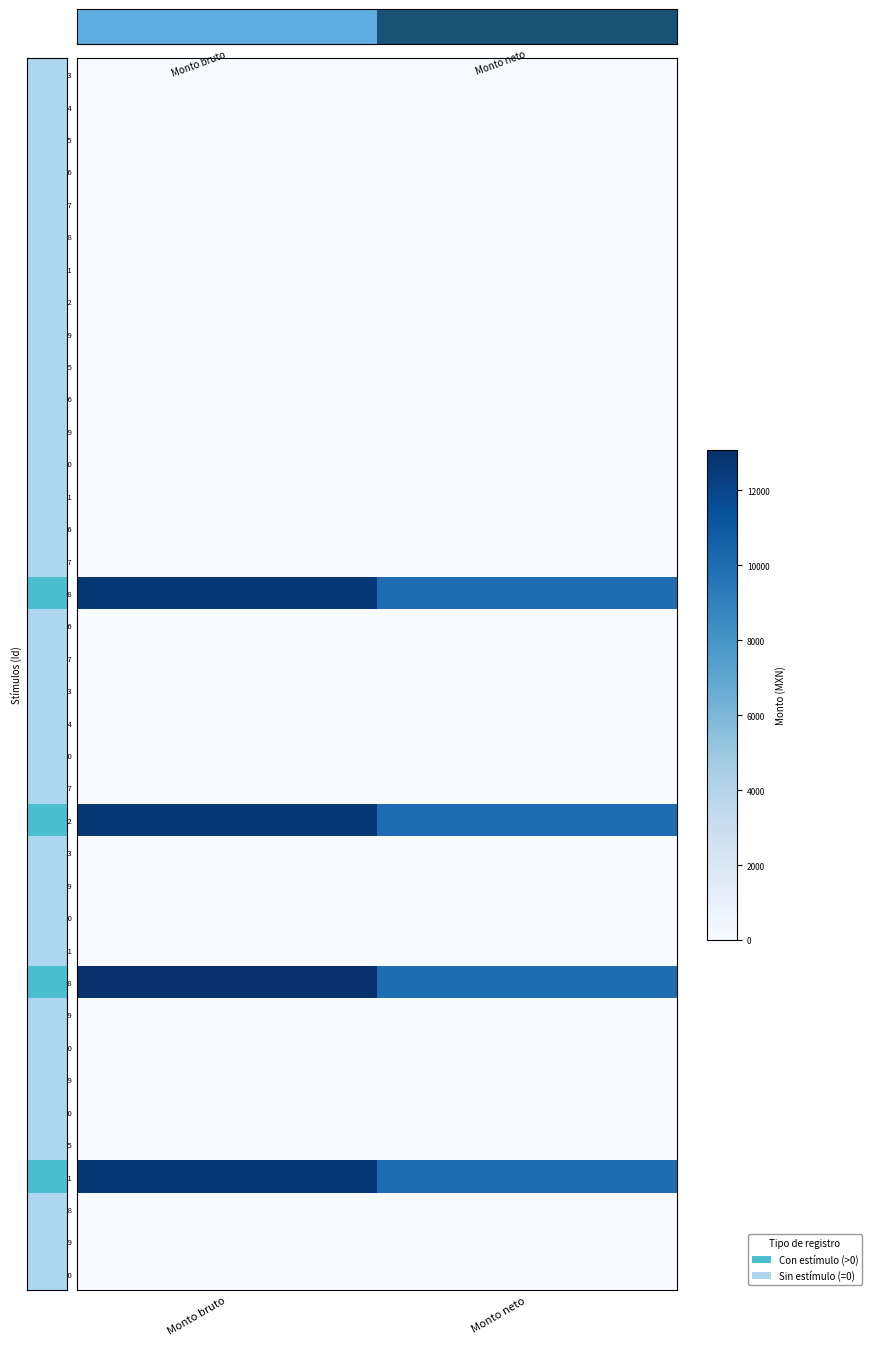

What is the total value across all series at Monto bruto?

51223.8